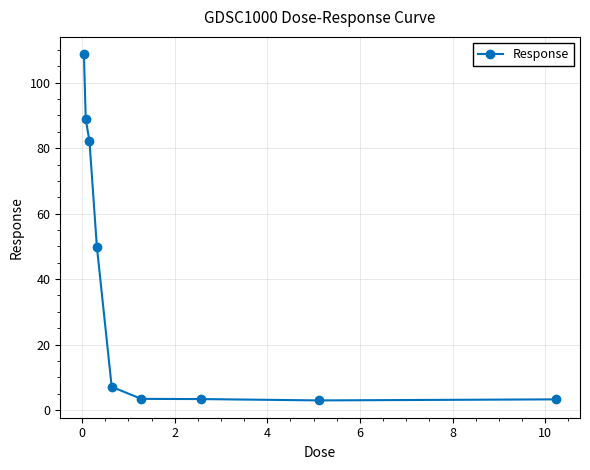

What is the value of the 6th point from the left?

3.4